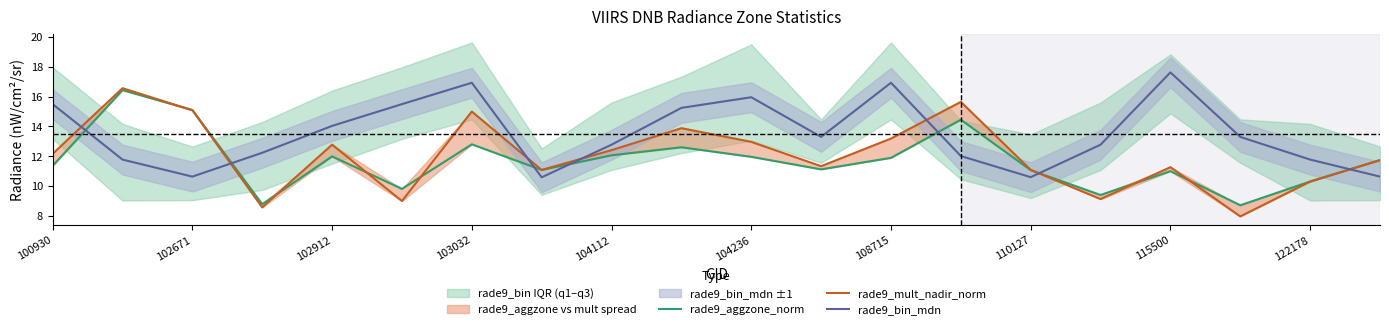

Is it true that rade9_bin_mdn equals 11.5 at 115500?

False